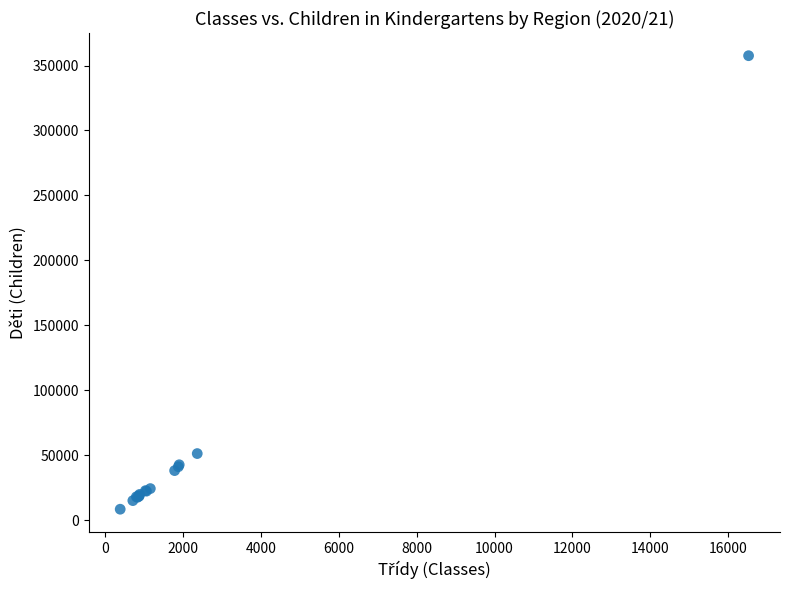

What Y value in the scatter plot is closest to 182969?

51197